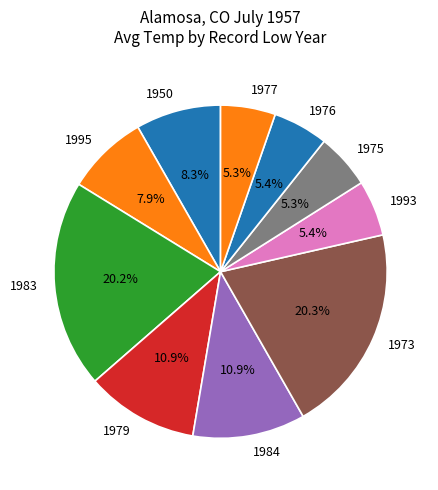

What is the ratio of the value at 1976 to the value at 1984?

0.5